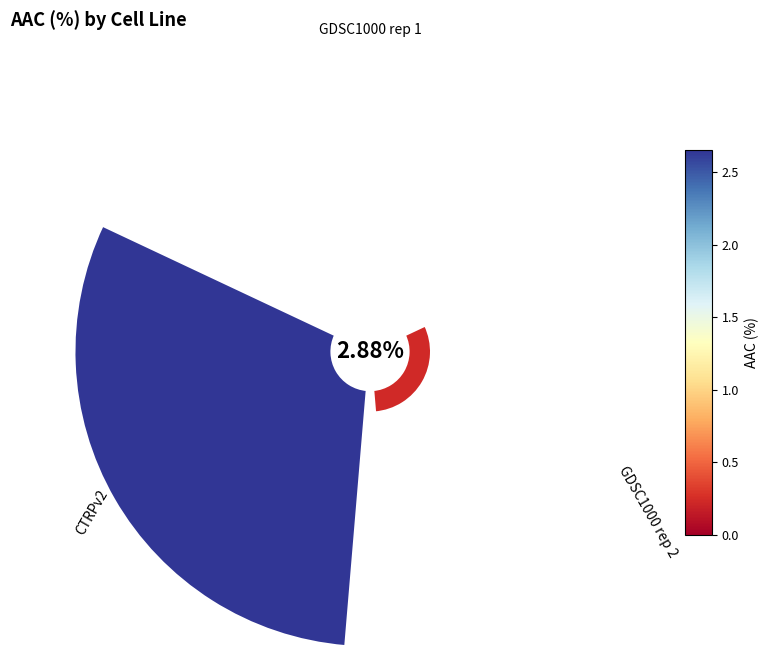

Is it true that GDSC1000 rep 1 is 1% of the pie?

False